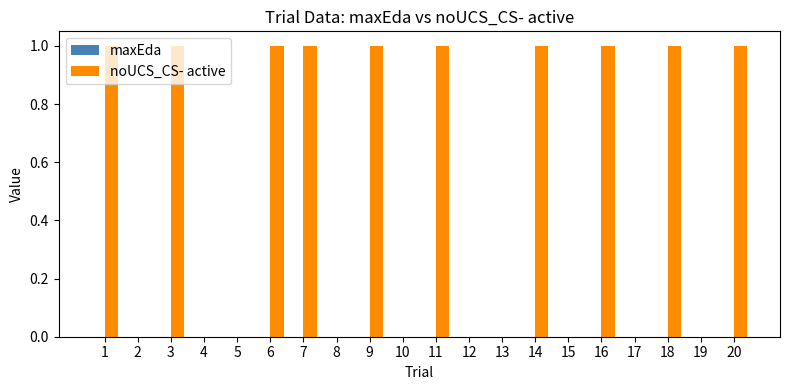

The value at 16 is 1. True or false?

True